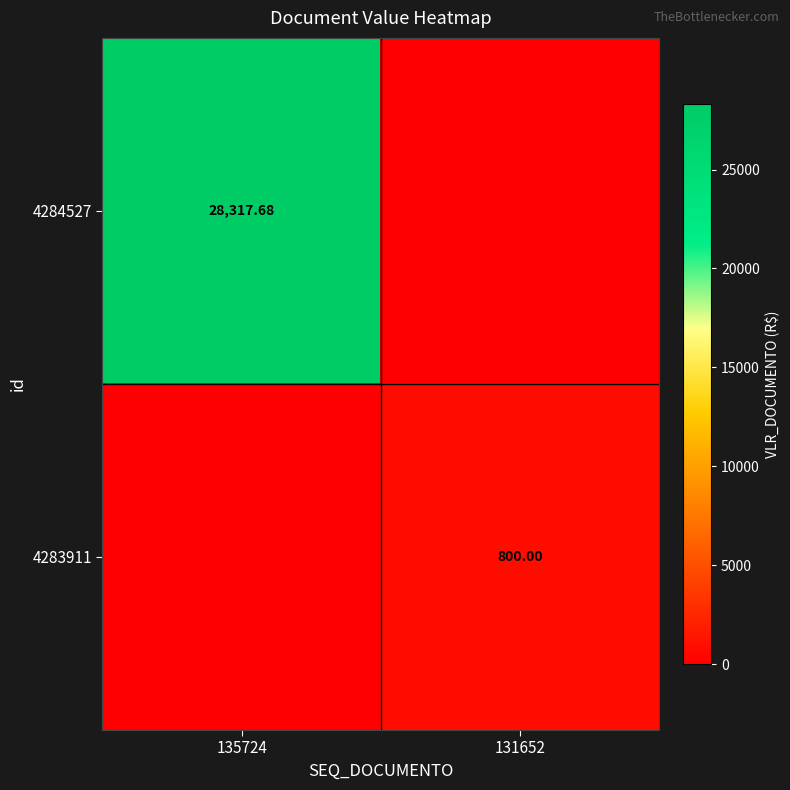

What is the total value across all series at 131652?

800.0